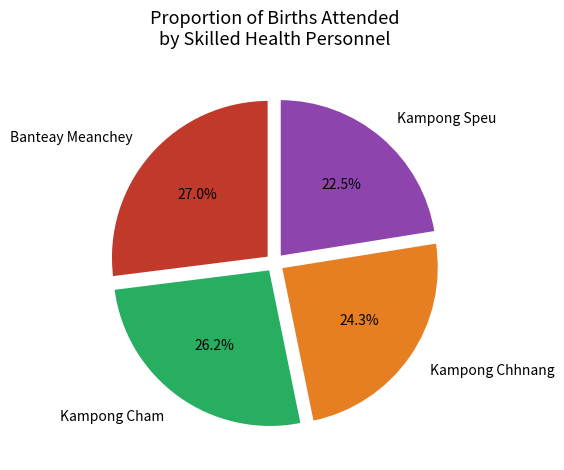

Which has a higher value, Kampong Chhnang or Kampong Cham?

Kampong Cham